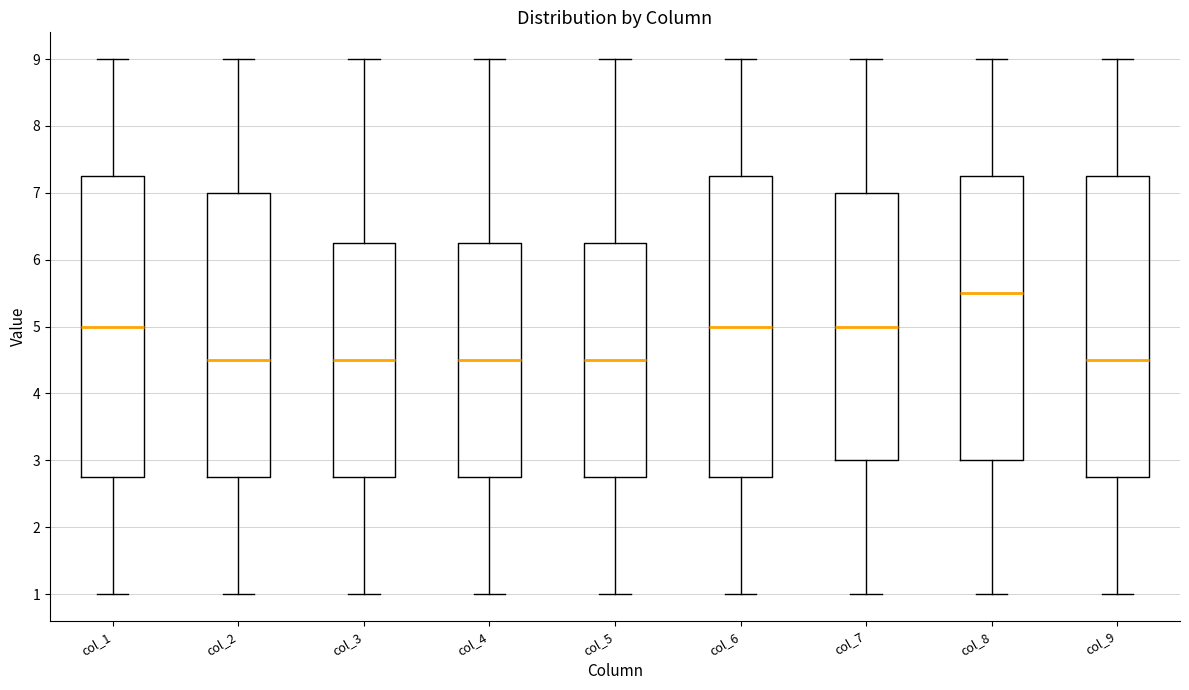

Reading left to right, transcribe this box plot: for each box, give where its median line is, the range the box spans, and where its two whiskers end, as read against the y-axis. The values are not printed on the chart, so give them approximately, as read against the axis.

col_1: median 5.0, box 2.8 to 7.3, whiskers 1.0 to 9.0
col_2: median 4.5, box 2.8 to 7.0, whiskers 1.0 to 9.0
col_3: median 4.5, box 2.8 to 6.3, whiskers 1.0 to 9.0
col_4: median 4.5, box 2.8 to 6.3, whiskers 1.0 to 9.0
col_5: median 4.5, box 2.8 to 6.3, whiskers 1.0 to 9.0
col_6: median 5.0, box 2.8 to 7.3, whiskers 1.0 to 9.0
col_7: median 5.0, box 3.0 to 7.0, whiskers 1.0 to 9.0
col_8: median 5.5, box 3.0 to 7.3, whiskers 1.0 to 9.0
col_9: median 4.5, box 2.8 to 7.3, whiskers 1.0 to 9.0